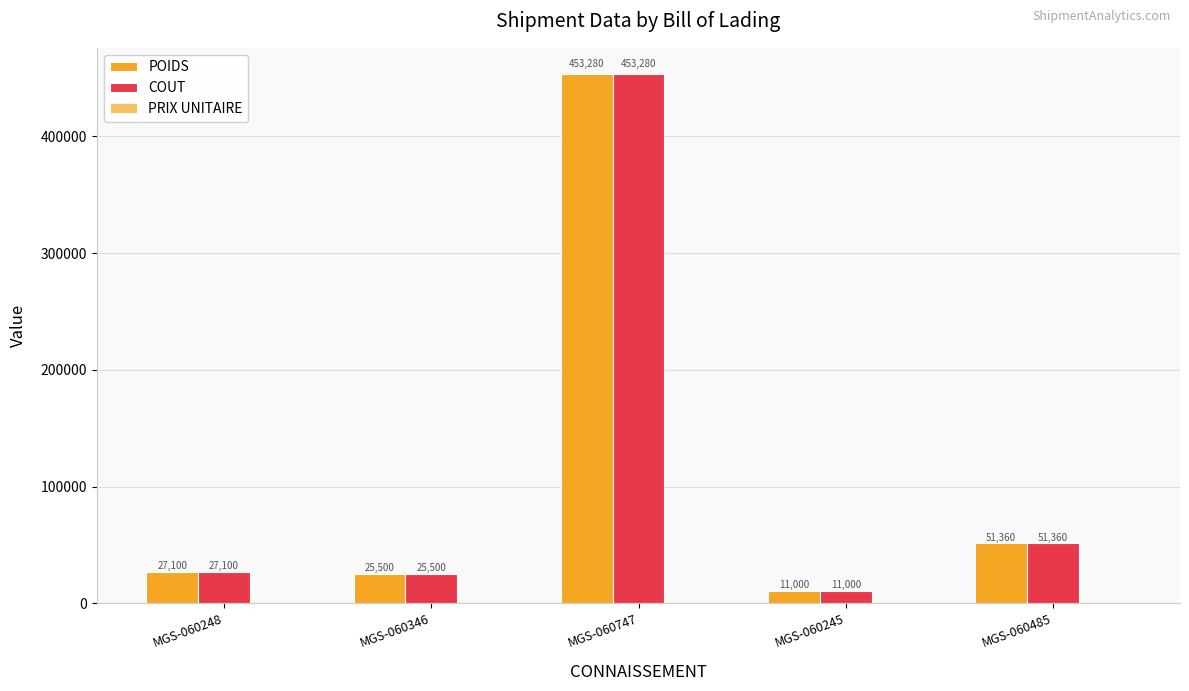

Are the bars grouped side by side (vs. stacked)?

Yes